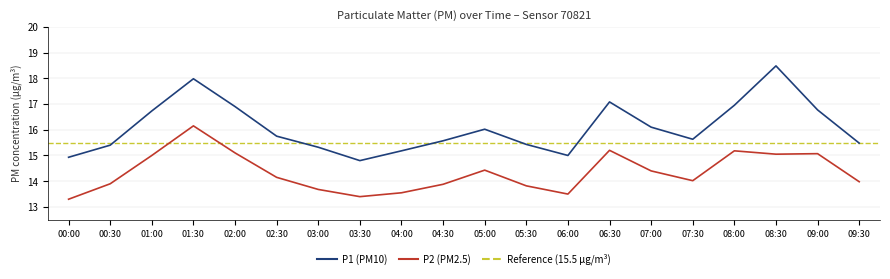

List the series in order of their peak value, lowest first.

P2, P1